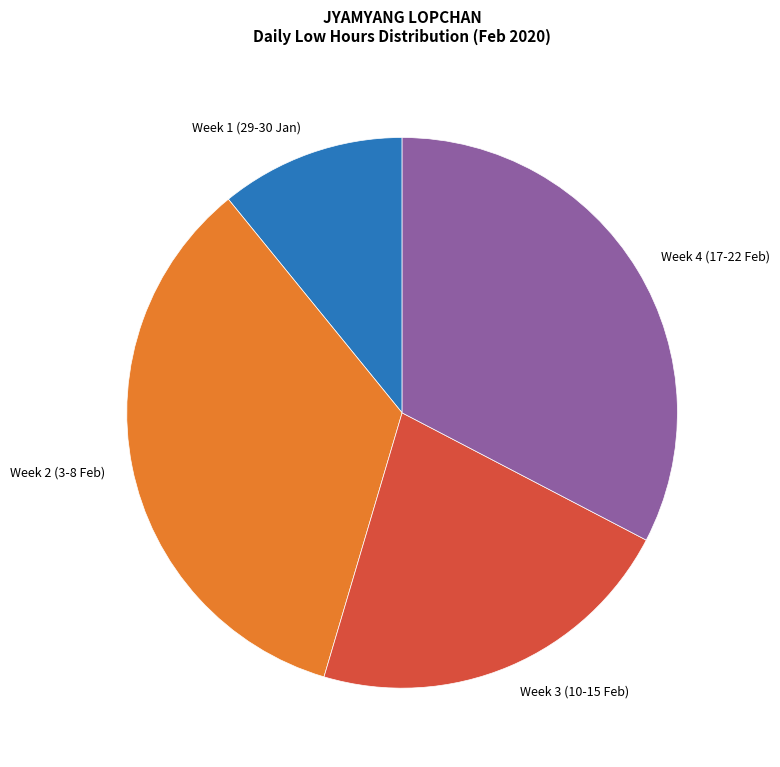

Rank the categories by value from lowest to highest.

Week 1 (29-30 Jan), Week 3 (10-15 Feb), Week 4 (17-22 Feb), Week 2 (3-8 Feb)